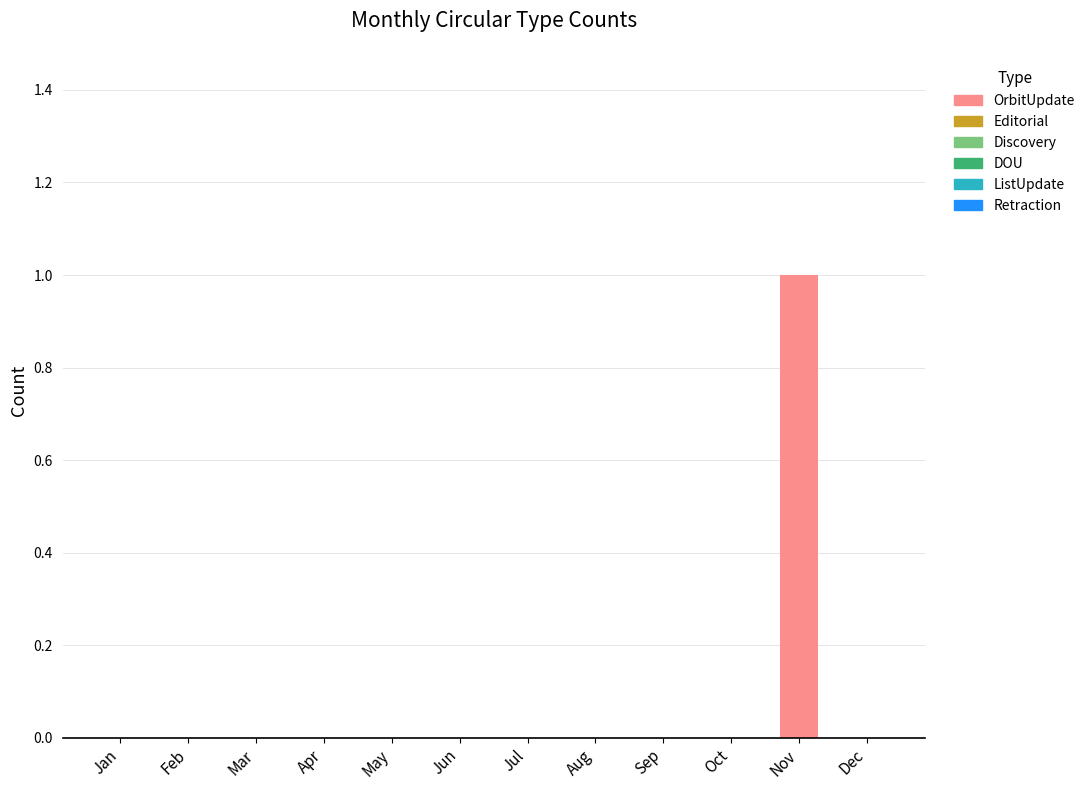

How many data points does each series have?

12